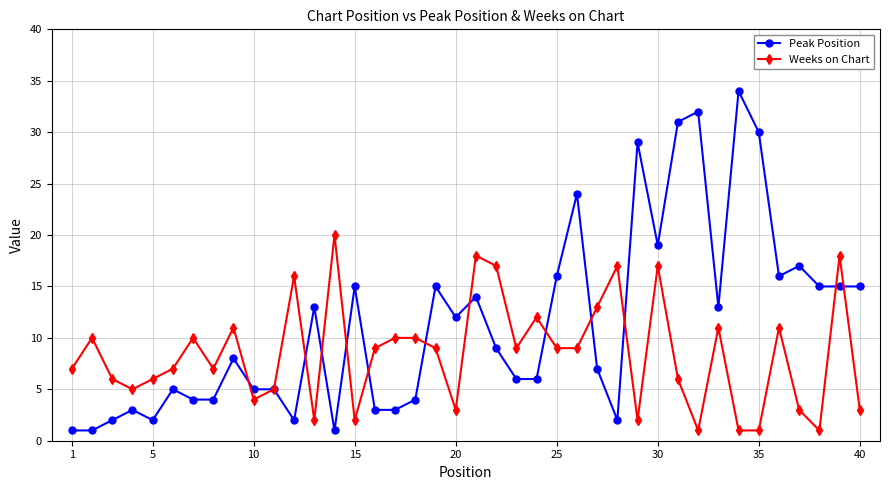

True or false: Peak Position has more than 2 interior local peaks.

True